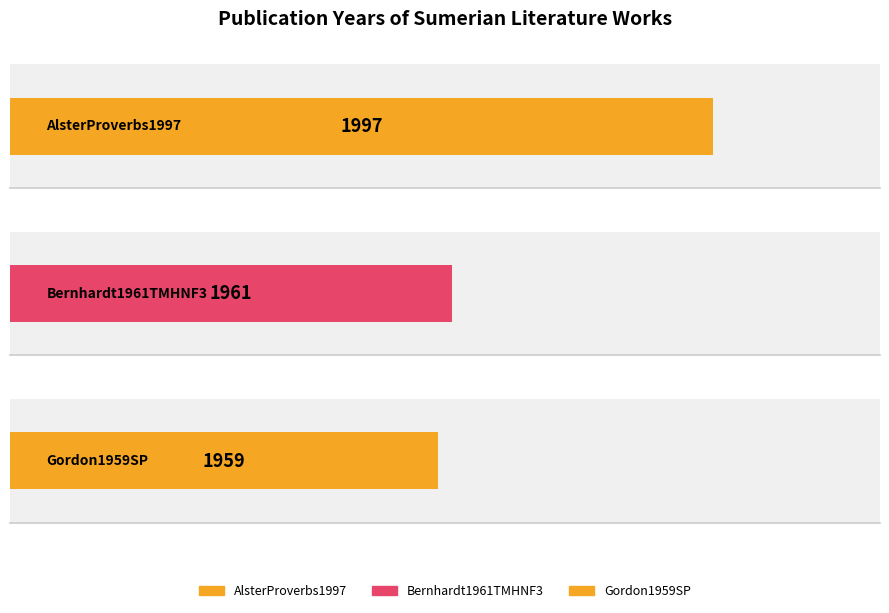

Which has a higher value, Bernhardt1961TMHNF3 or Gordon1959SP?

Bernhardt1961TMHNF3